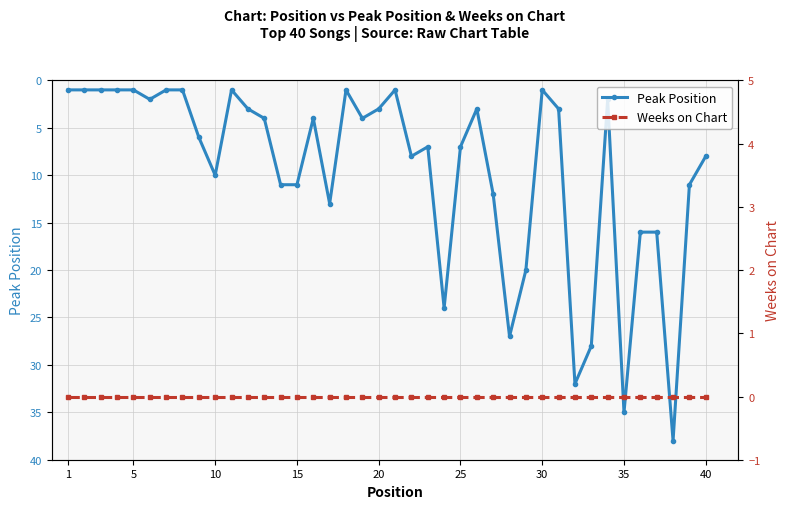

The value of Peak Position at 15 is 11. True or false?

True